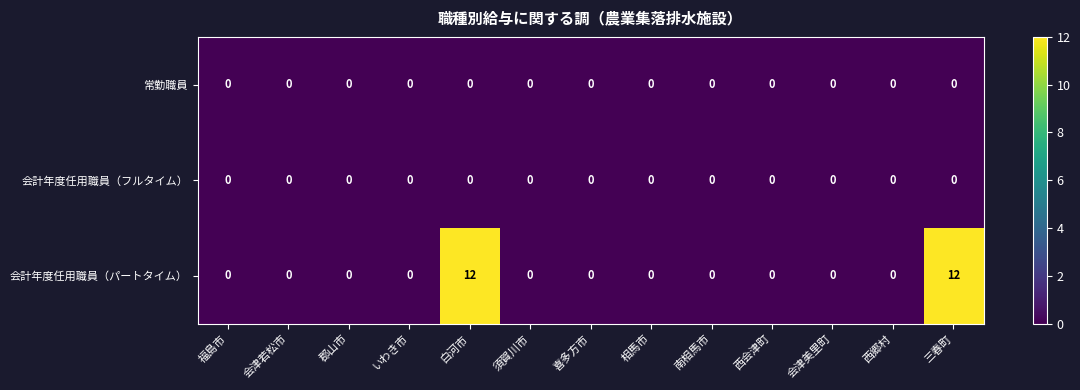

What is the approximate value of 会計年度任用職員（パートタイム） at 白河市?

12